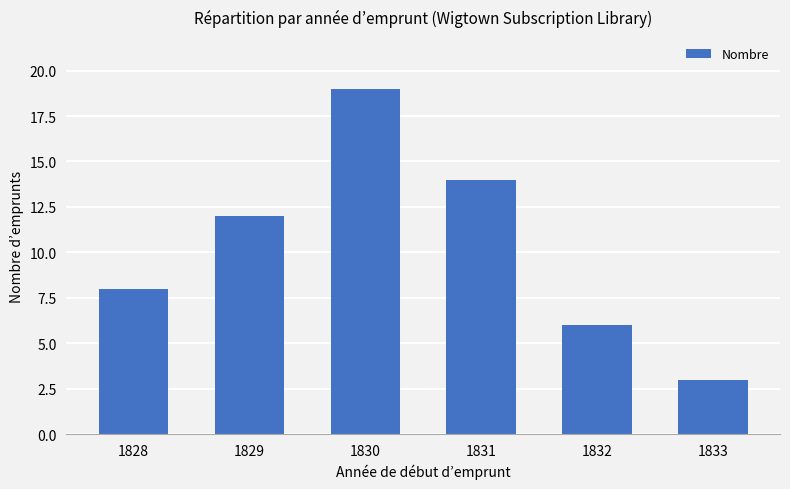

Reading left to right, list all the values displayed in this chart.

1828=8	1829=12	1830=19	1831=14	1832=6	1833=3